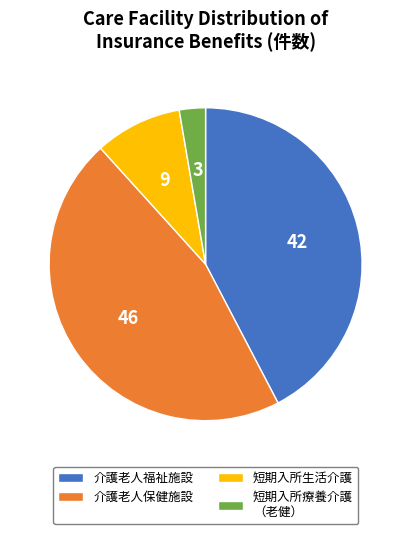

Is the sum of 介護老人保健施設 and 介護老人福祉施設 greater than half?

Yes